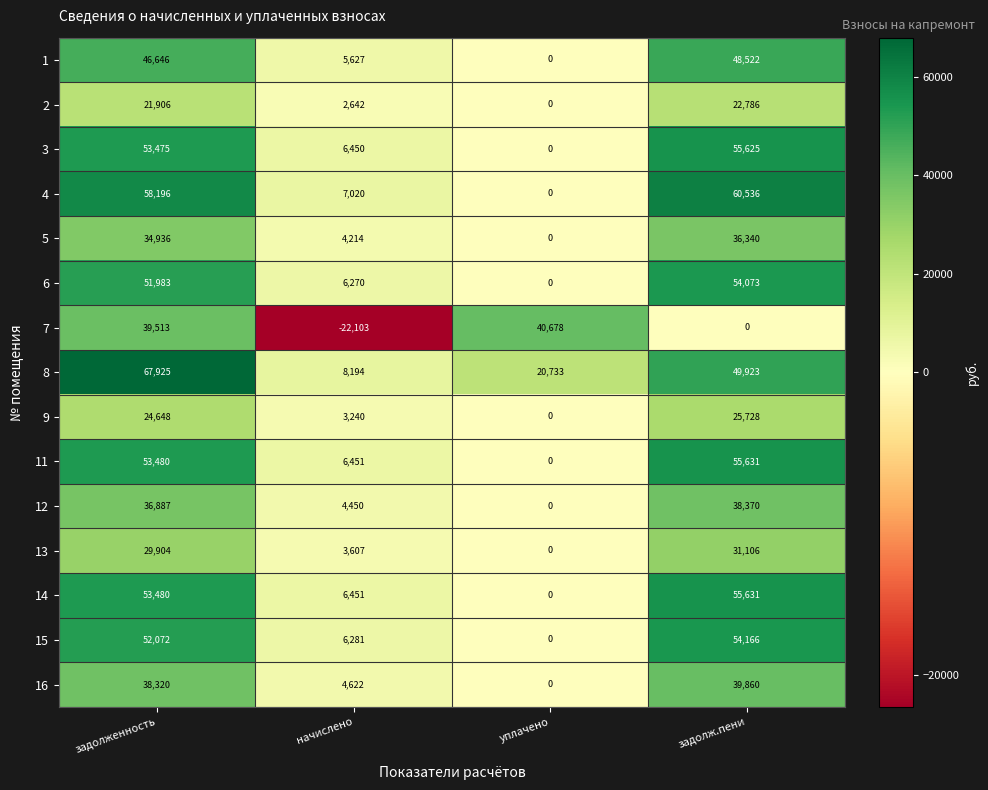

What is the sum of the 12 values at задолженность and уплачено?

36887